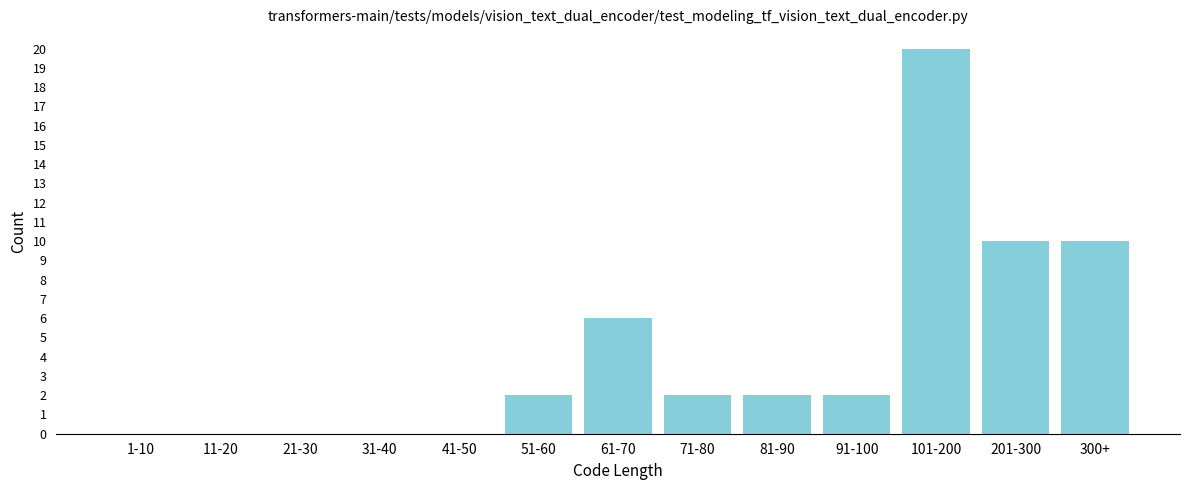

Reading right to left, list all the values displayed in this chart.

300+=10	201-300=10	101-200=20	91-100=2	81-90=2	71-80=2	61-70=6	51-60=2	41-50=0	31-40=0	21-30=0	11-20=0	1-10=0